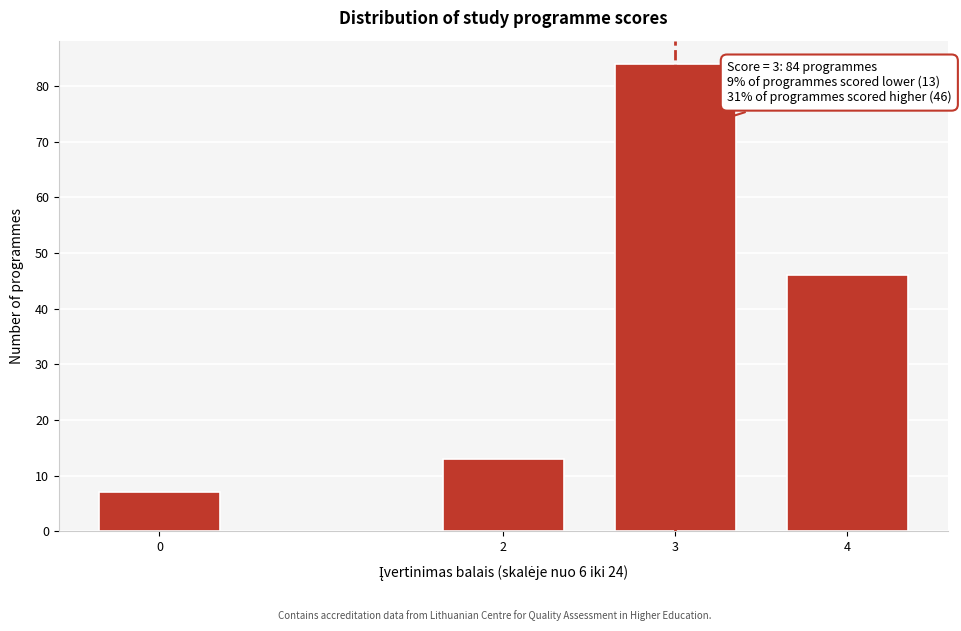

Reading left to right, extract all data points from this chart.

7	13	84	46